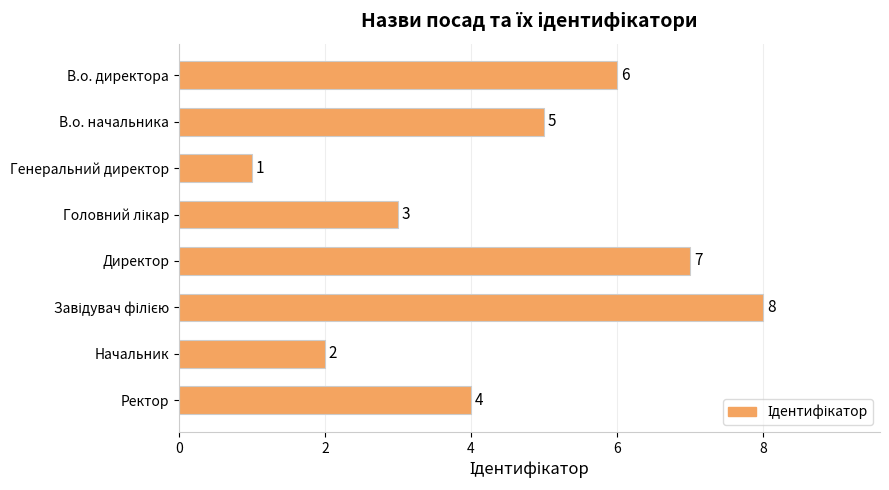

Which has a higher value, В.о. начальника or Начальник?

В.о. начальника